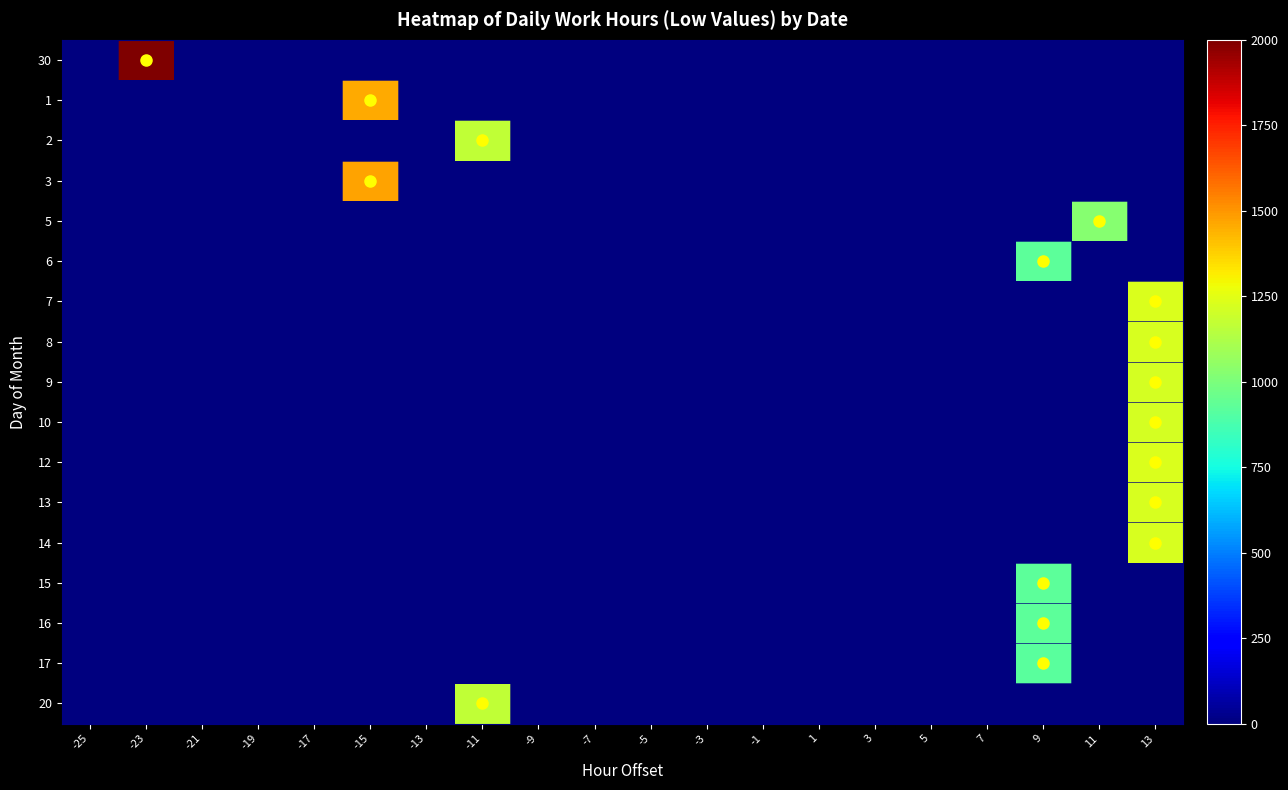

Reading left to right, transcribe all the data shown in this chart.

30: -25=0.0	-23=2313.0	-21=0.0	-19=0.0	-17=0.0	-15=0.0	-13=0.0	-11=0.0	-9=0.0	-7=0.0	-5=0.0	-3=0.0	-1=0.0	1=0.0	3=0.0	5=0.0	7=0.0	9=0.0	11=0.0	13=0.0
1: -25=0.0	-23=0.0	-21=0.0	-19=0.0	-17=0.0	-15=1457.0	-13=0.0	-11=0.0	-9=0.0	-7=0.0	-5=0.0	-3=0.0	-1=0.0	1=0.0	3=0.0	5=0.0	7=0.0	9=0.0	11=0.0	13=0.0
2: -25=0.0	-23=0.0	-21=0.0	-19=0.0	-17=0.0	-15=0.0	-13=0.0	-11=1169.0	-9=0.0	-7=0.0	-5=0.0	-3=0.0	-1=0.0	1=0.0	3=0.0	5=0.0	7=0.0	9=0.0	11=0.0	13=0.0
3: -25=0.0	-23=0.0	-21=0.0	-19=0.0	-17=0.0	-15=1474.0	-13=0.0	-11=0.0	-9=0.0	-7=0.0	-5=0.0	-3=0.0	-1=0.0	1=0.0	3=0.0	5=0.0	7=0.0	9=0.0	11=0.0	13=0.0
5: -25=0.0	-23=0.0	-21=0.0	-19=0.0	-17=0.0	-15=0.0	-13=0.0	-11=0.0	-9=0.0	-7=0.0	-5=0.0	-3=0.0	-1=0.0	1=0.0	3=0.0	5=0.0	7=0.0	9=0.0	11=1025.0	13=0.0
6: -25=0.0	-23=0.0	-21=0.0	-19=0.0	-17=0.0	-15=0.0	-13=0.0	-11=0.0	-9=0.0	-7=0.0	-5=0.0	-3=0.0	-1=0.0	1=0.0	3=0.0	5=0.0	7=0.0	9=923.0	11=0.0	13=0.0
7: -25=0.0	-23=0.0	-21=0.0	-19=0.0	-17=0.0	-15=0.0	-13=0.0	-11=0.0	-9=0.0	-7=0.0	-5=0.0	-3=0.0	-1=0.0	1=0.0	3=0.0	5=0.0	7=0.0	9=0.0	11=0.0	13=1233.0
8: -25=0.0	-23=0.0	-21=0.0	-19=0.0	-17=0.0	-15=0.0	-13=0.0	-11=0.0	-9=0.0	-7=0.0	-5=0.0	-3=0.0	-1=0.0	1=0.0	3=0.0	5=0.0	7=0.0	9=0.0	11=0.0	13=1226.0
9: -25=0.0	-23=0.0	-21=0.0	-19=0.0	-17=0.0	-15=0.0	-13=0.0	-11=0.0	-9=0.0	-7=0.0	-5=0.0	-3=0.0	-1=0.0	1=0.0	3=0.0	5=0.0	7=0.0	9=0.0	11=0.0	13=1216.0
10: -25=0.0	-23=0.0	-21=0.0	-19=0.0	-17=0.0	-15=0.0	-13=0.0	-11=0.0	-9=0.0	-7=0.0	-5=0.0	-3=0.0	-1=0.0	1=0.0	3=0.0	5=0.0	7=0.0	9=0.0	11=0.0	13=1218.0
12: -25=0.0	-23=0.0	-21=0.0	-19=0.0	-17=0.0	-15=0.0	-13=0.0	-11=0.0	-9=0.0	-7=0.0	-5=0.0	-3=0.0	-1=0.0	1=0.0	3=0.0	5=0.0	7=0.0	9=0.0	11=0.0	13=1228.0
13: -25=0.0	-23=0.0	-21=0.0	-19=0.0	-17=0.0	-15=0.0	-13=0.0	-11=0.0	-9=0.0	-7=0.0	-5=0.0	-3=0.0	-1=0.0	1=0.0	3=0.0	5=0.0	7=0.0	9=0.0	11=0.0	13=1219.0
14: -25=0.0	-23=0.0	-21=0.0	-19=0.0	-17=0.0	-15=0.0	-13=0.0	-11=0.0	-9=0.0	-7=0.0	-5=0.0	-3=0.0	-1=0.0	1=0.0	3=0.0	5=0.0	7=0.0	9=0.0	11=0.0	13=1225.0
15: -25=0.0	-23=0.0	-21=0.0	-19=0.0	-17=0.0	-15=0.0	-13=0.0	-11=0.0	-9=0.0	-7=0.0	-5=0.0	-3=0.0	-1=0.0	1=0.0	3=0.0	5=0.0	7=0.0	9=929.0	11=0.0	13=0.0
16: -25=0.0	-23=0.0	-21=0.0	-19=0.0	-17=0.0	-15=0.0	-13=0.0	-11=0.0	-9=0.0	-7=0.0	-5=0.0	-3=0.0	-1=0.0	1=0.0	3=0.0	5=0.0	7=0.0	9=922.0	11=0.0	13=0.0
17: -25=0.0	-23=0.0	-21=0.0	-19=0.0	-17=0.0	-15=0.0	-13=0.0	-11=0.0	-9=0.0	-7=0.0	-5=0.0	-3=0.0	-1=0.0	1=0.0	3=0.0	5=0.0	7=0.0	9=920.0	11=0.0	13=0.0
20: -25=0.0	-23=0.0	-21=0.0	-19=0.0	-17=0.0	-15=0.0	-13=0.0	-11=1168.0	-9=0.0	-7=0.0	-5=0.0	-3=0.0	-1=0.0	1=0.0	3=0.0	5=0.0	7=0.0	9=0.0	11=0.0	13=0.0